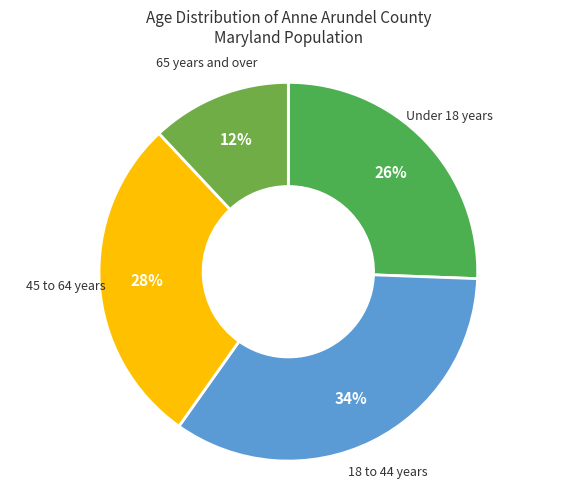

The 18 to 44 years slice represents 34% of the pie. True or false?

True